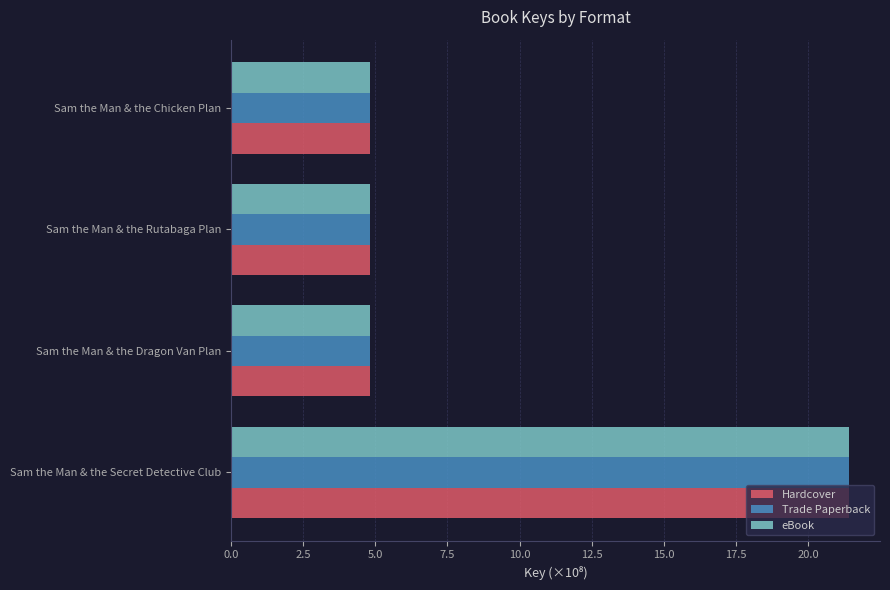

What is the approximate value of Hardcover at Sam the Man & the Dragon Van Plan?

4.8